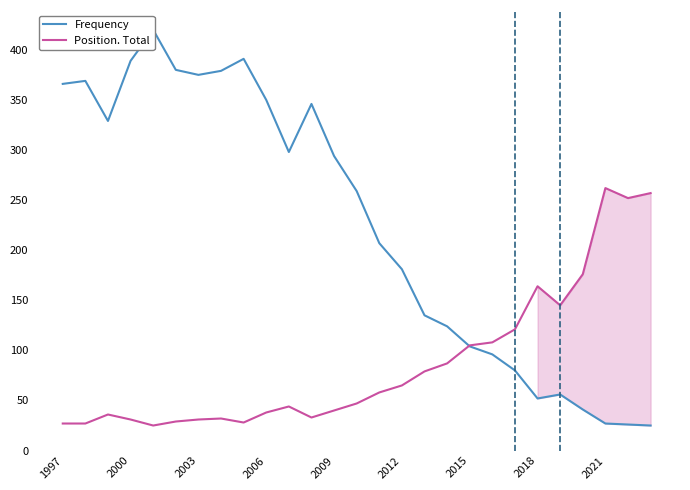

The Frequency series shows 449 at 10. True or false?

False